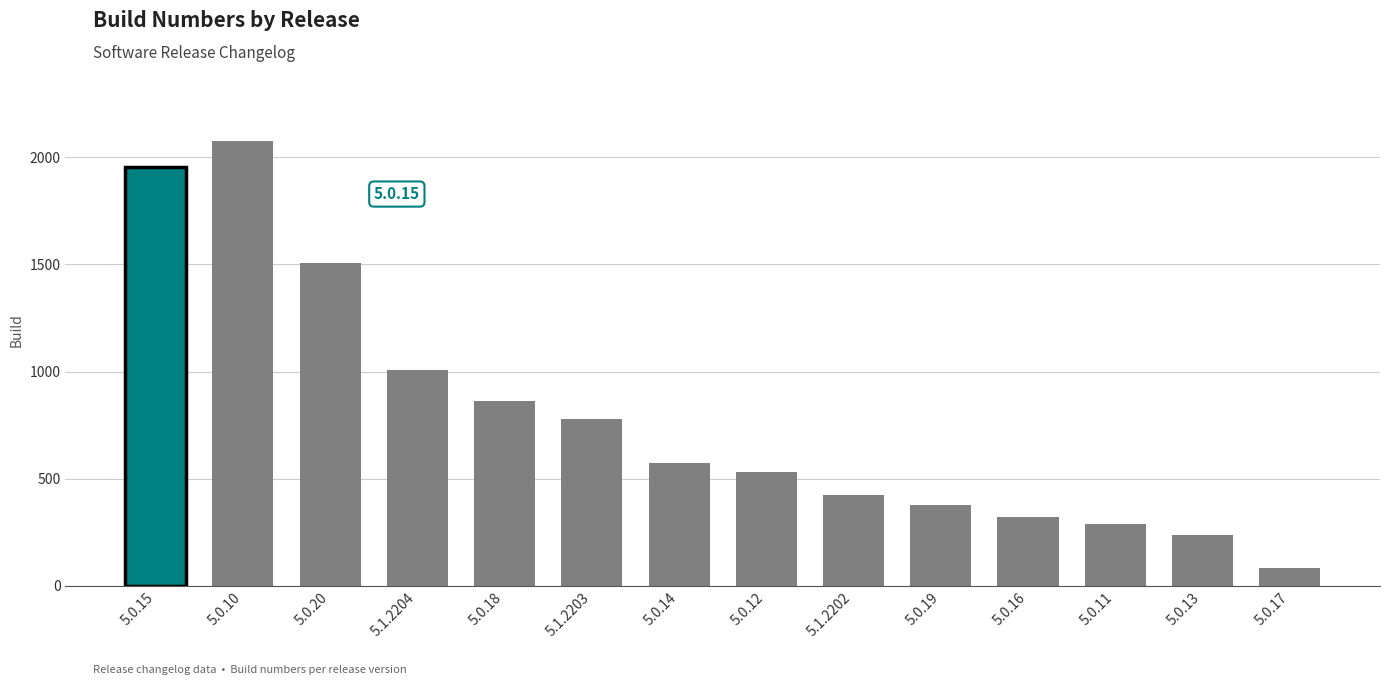

The chart shows a value of 415 at 5.0.13. True or false?

False